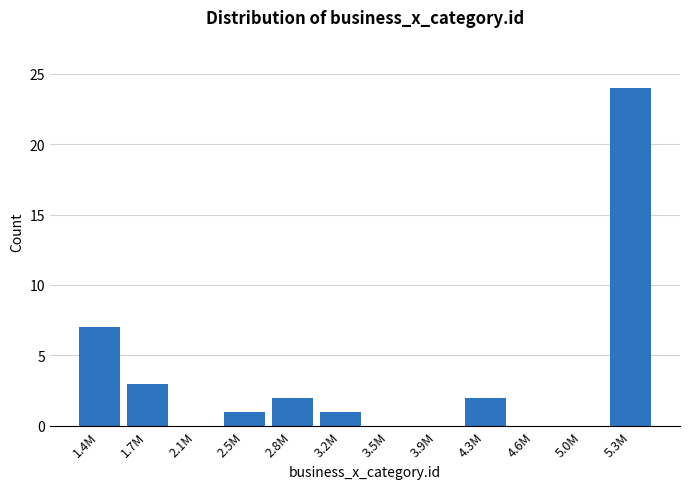

Reading left to right, what are all the values shown in this chart?

1.4M=7	1.7M=3	2.1M=0	2.5M=1	2.8M=2	3.2M=1	3.5M=0	3.9M=0	4.3M=2	4.6M=0	5.0M=0	5.3M=24